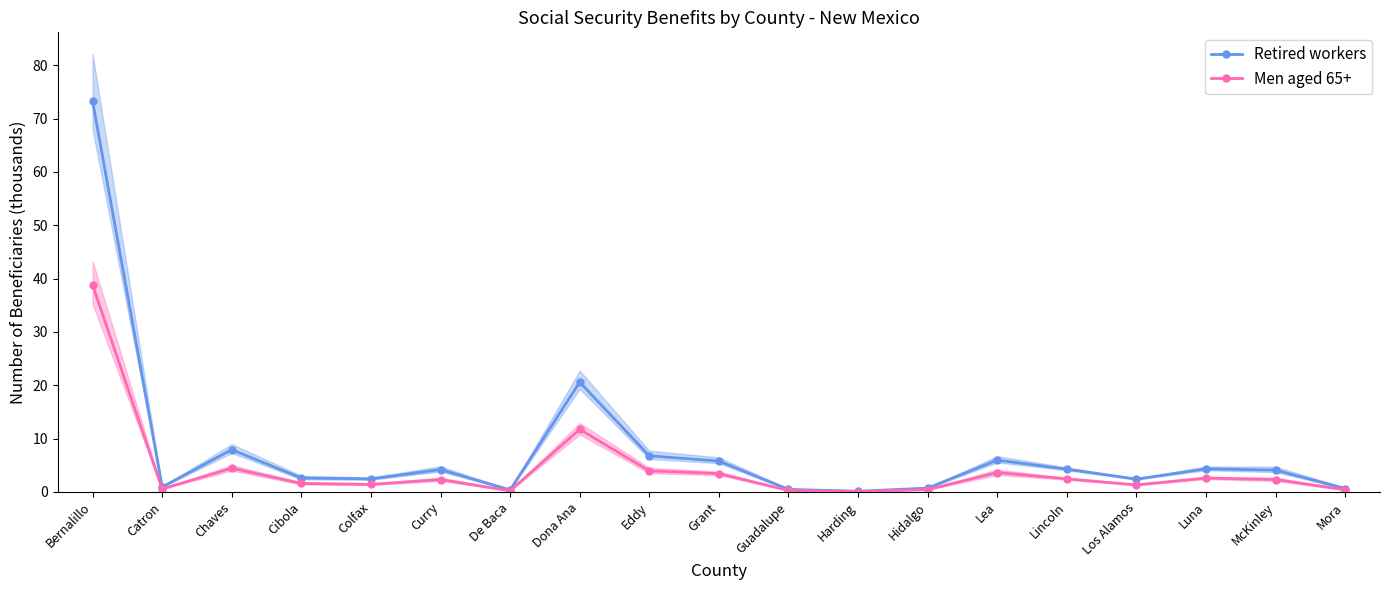

Which series has the largest range (max minus min)?

Retired workers